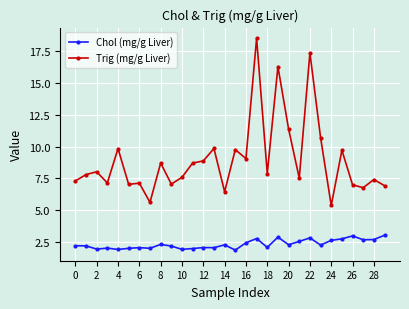

True or false: Chol (mg/g Liver) has more than 1 points higher than both neighbors.

True